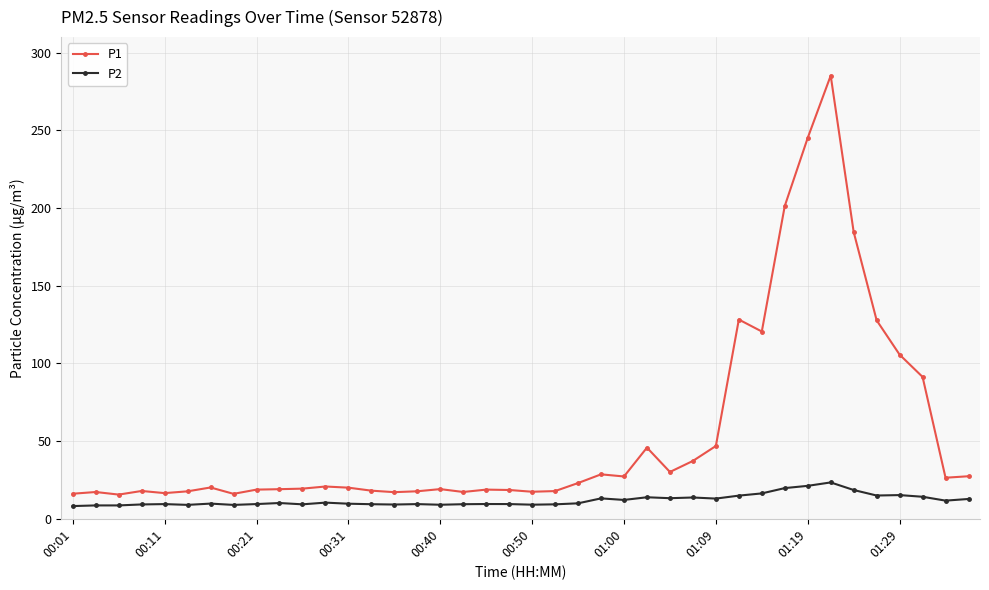

Rank the series by their maximum value, from highest to lowest.

P1, P2